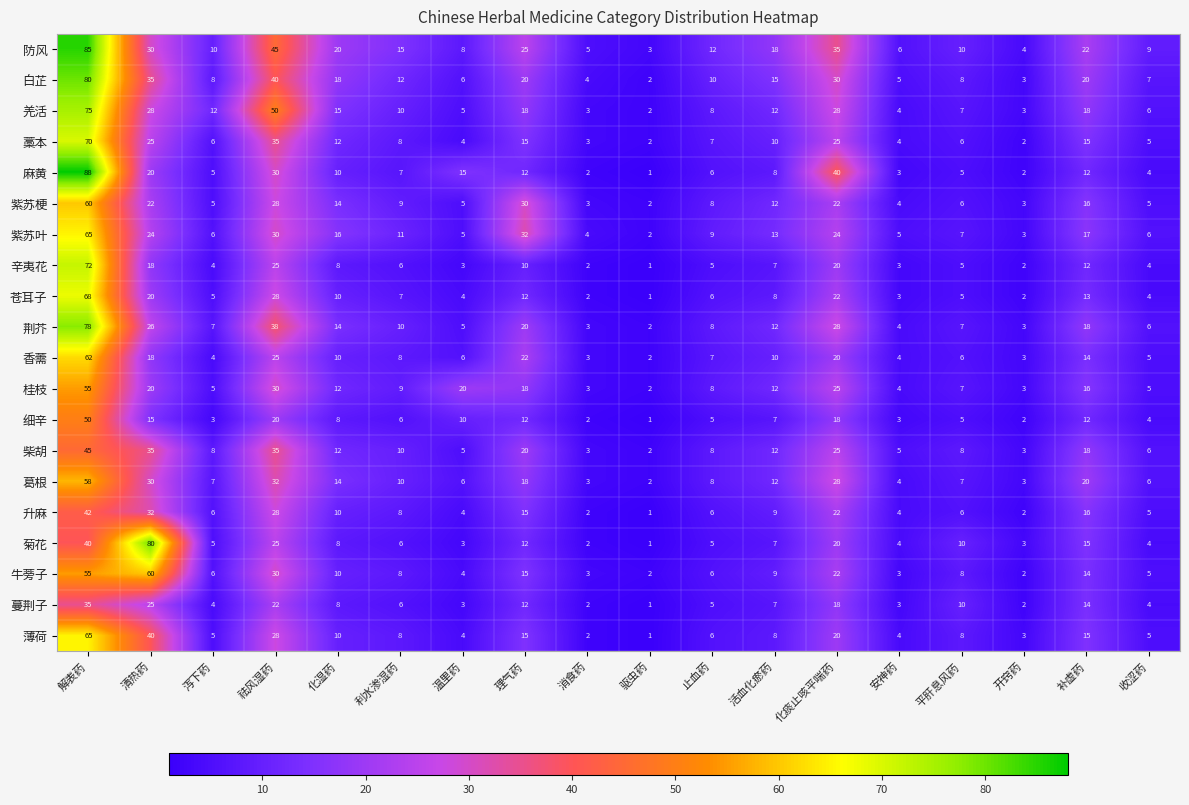

True or false: 细辛 has a value of 10 at 温里药.

True